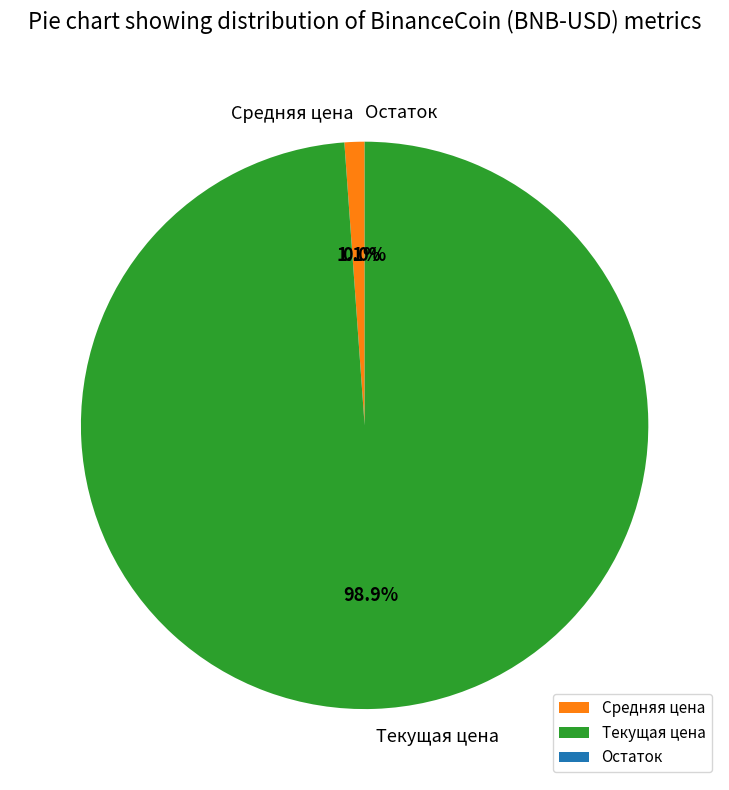

True or false: Текущая цена accounts for 89% of the total.

False